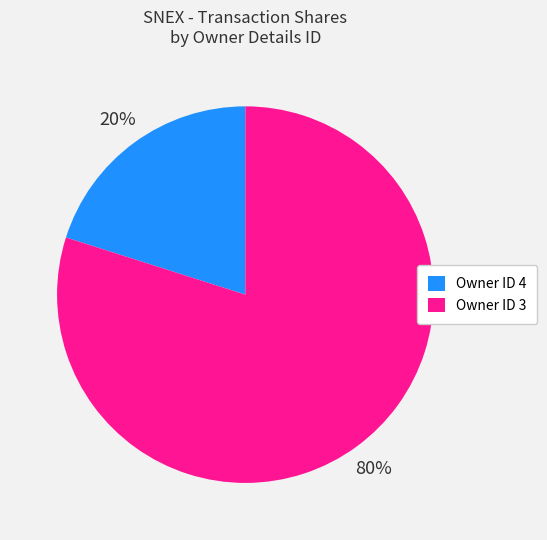

To the nearest percent, what portion does Owner ID 3 represent?

80%